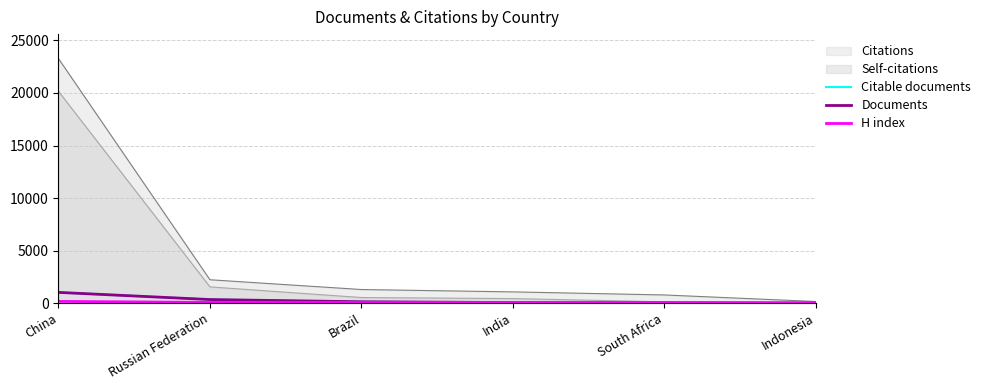

Which category has the highest value in the Self-citations series?

China